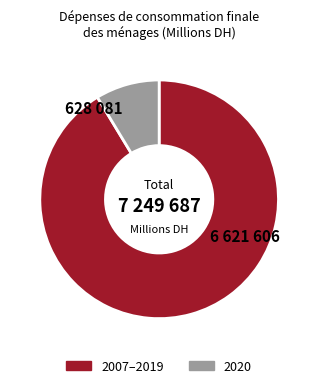

How many slices are in this pie chart?

2